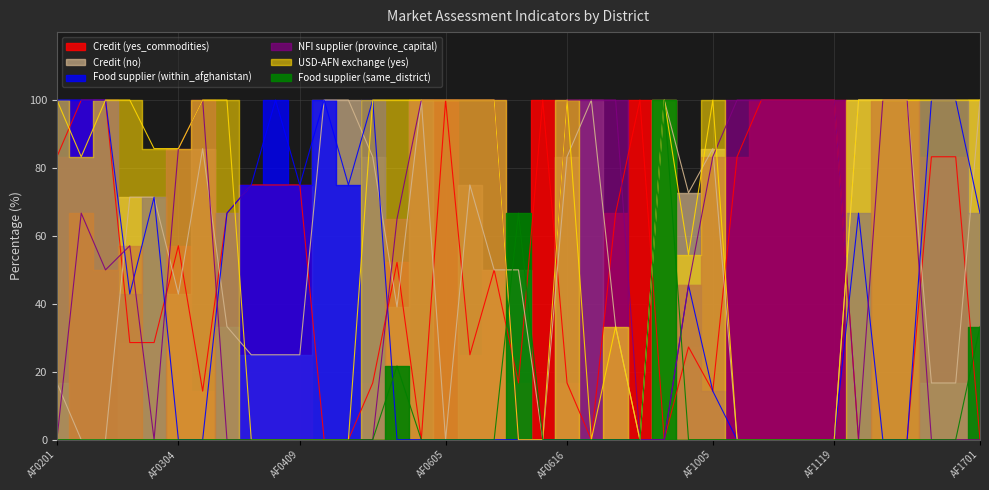

Where is the first local minimum for USD-AFN exchange (yes)?

AF0202